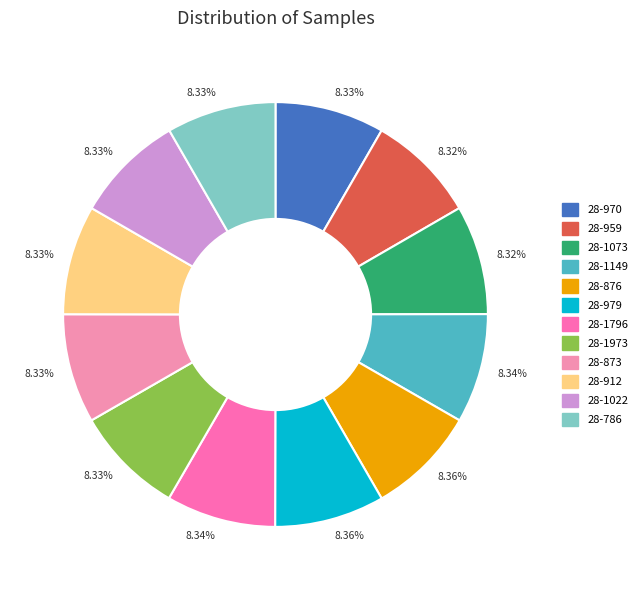

How many segments does this pie chart have?

12